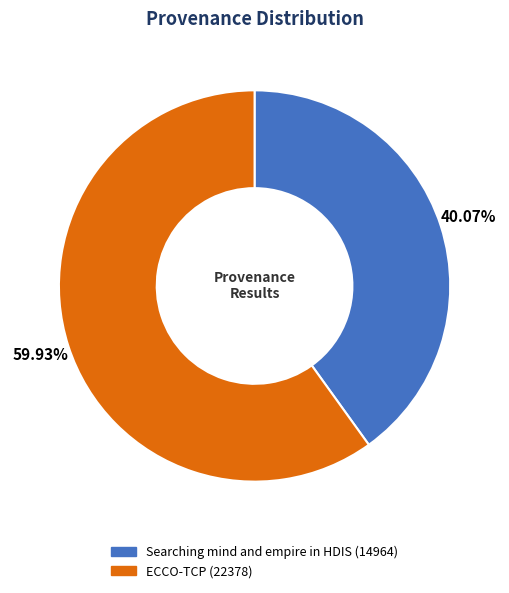

Which slice is the smallest?

Searching mind and empire in HDIS